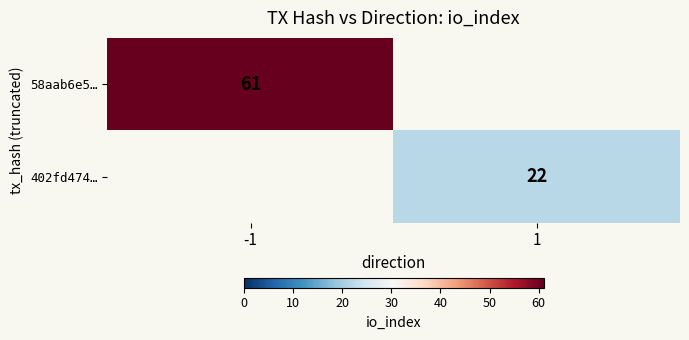

The value of 402fd474… at 1 is 12. True or false?

False